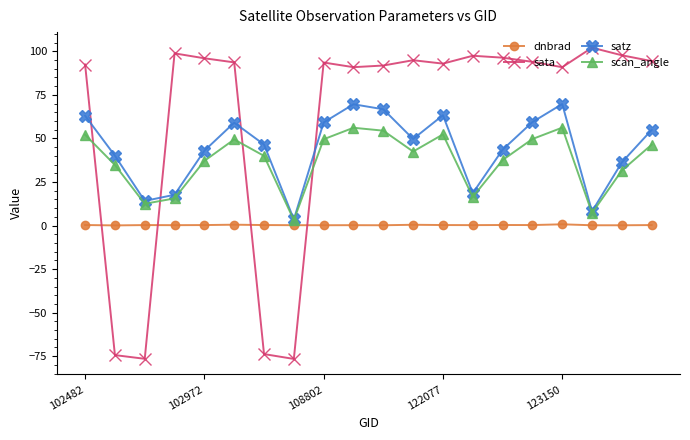

Which series has the widest spread of values?

sata